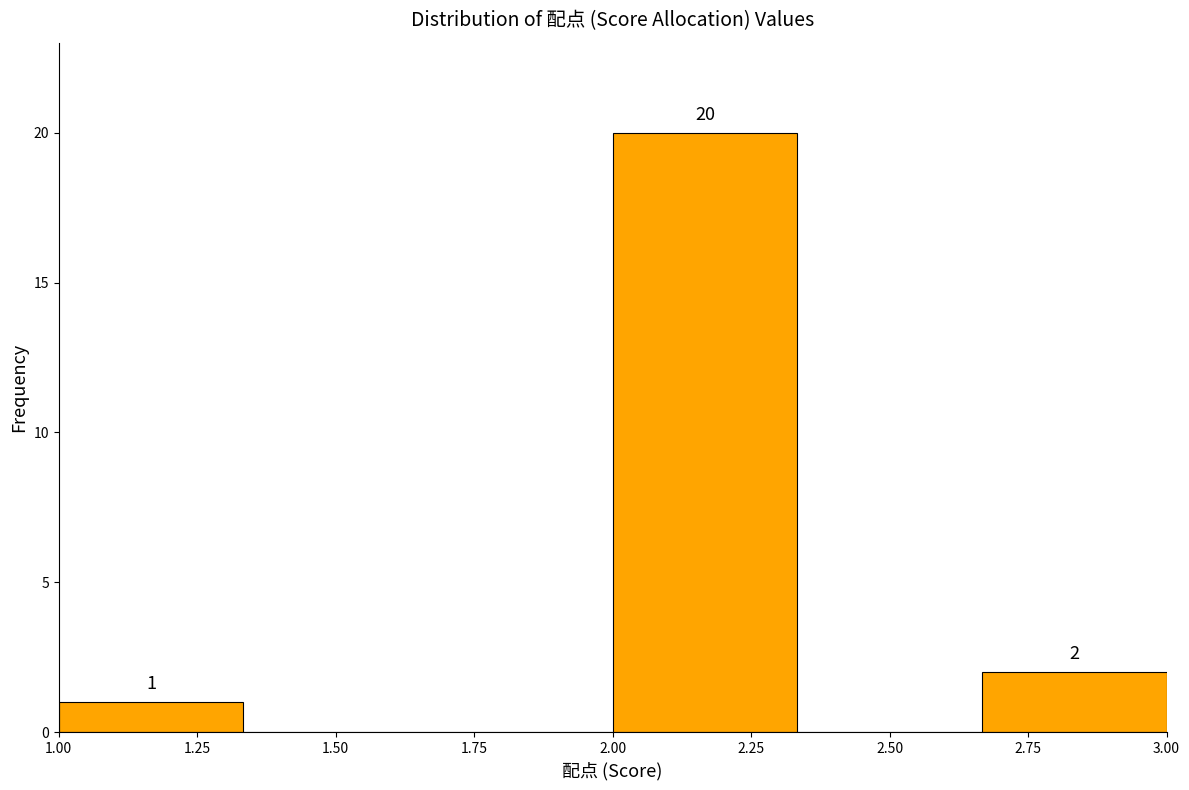

Which range on the x-axis has the tallest bar?

2.00 to 2.35